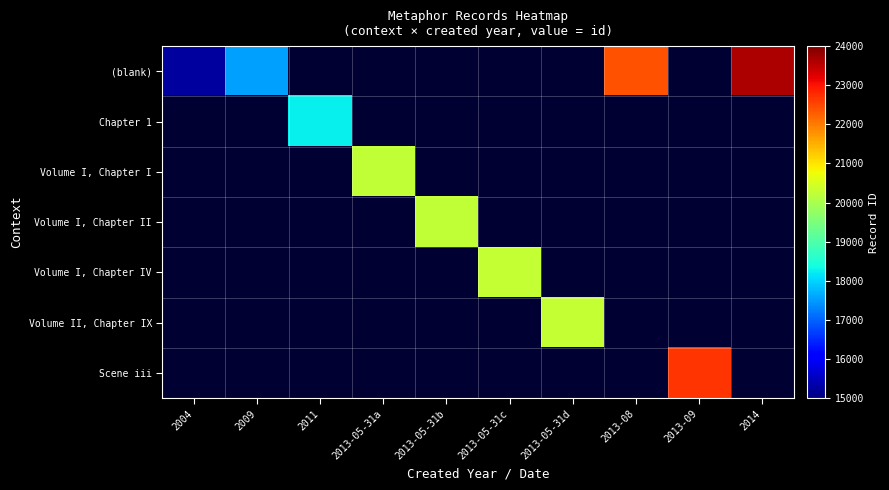

How many values in Volume I, Chapter II are above zero?

1